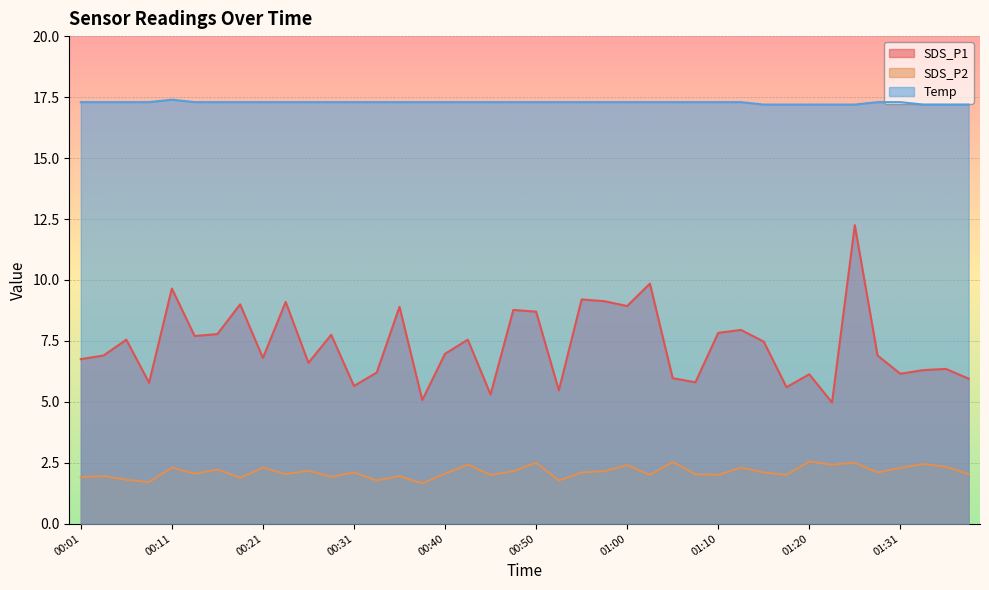

Which series has the largest range (max minus min)?

SDS_P1